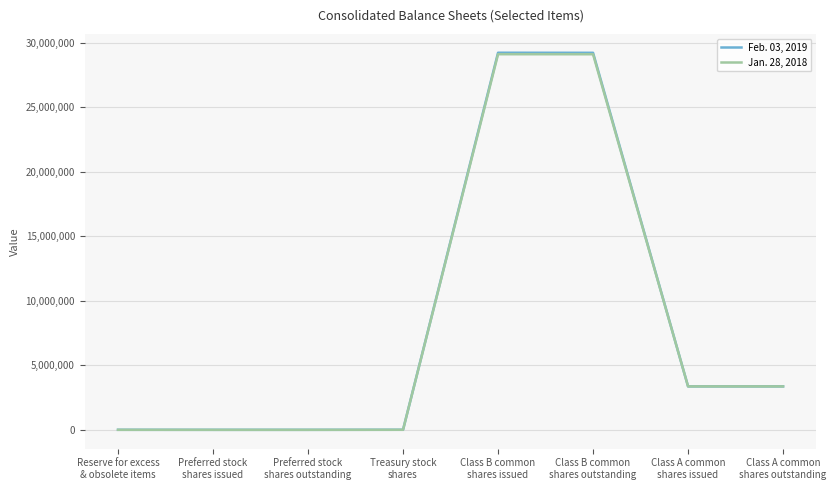

Count the number of data series in this chart.

2